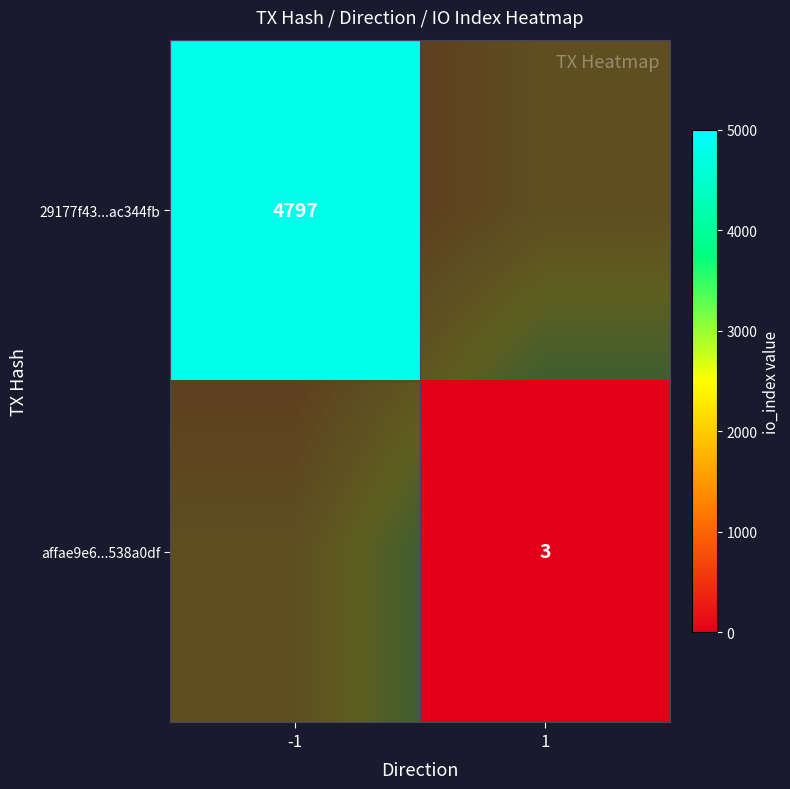

How many series are shown in this chart?

2